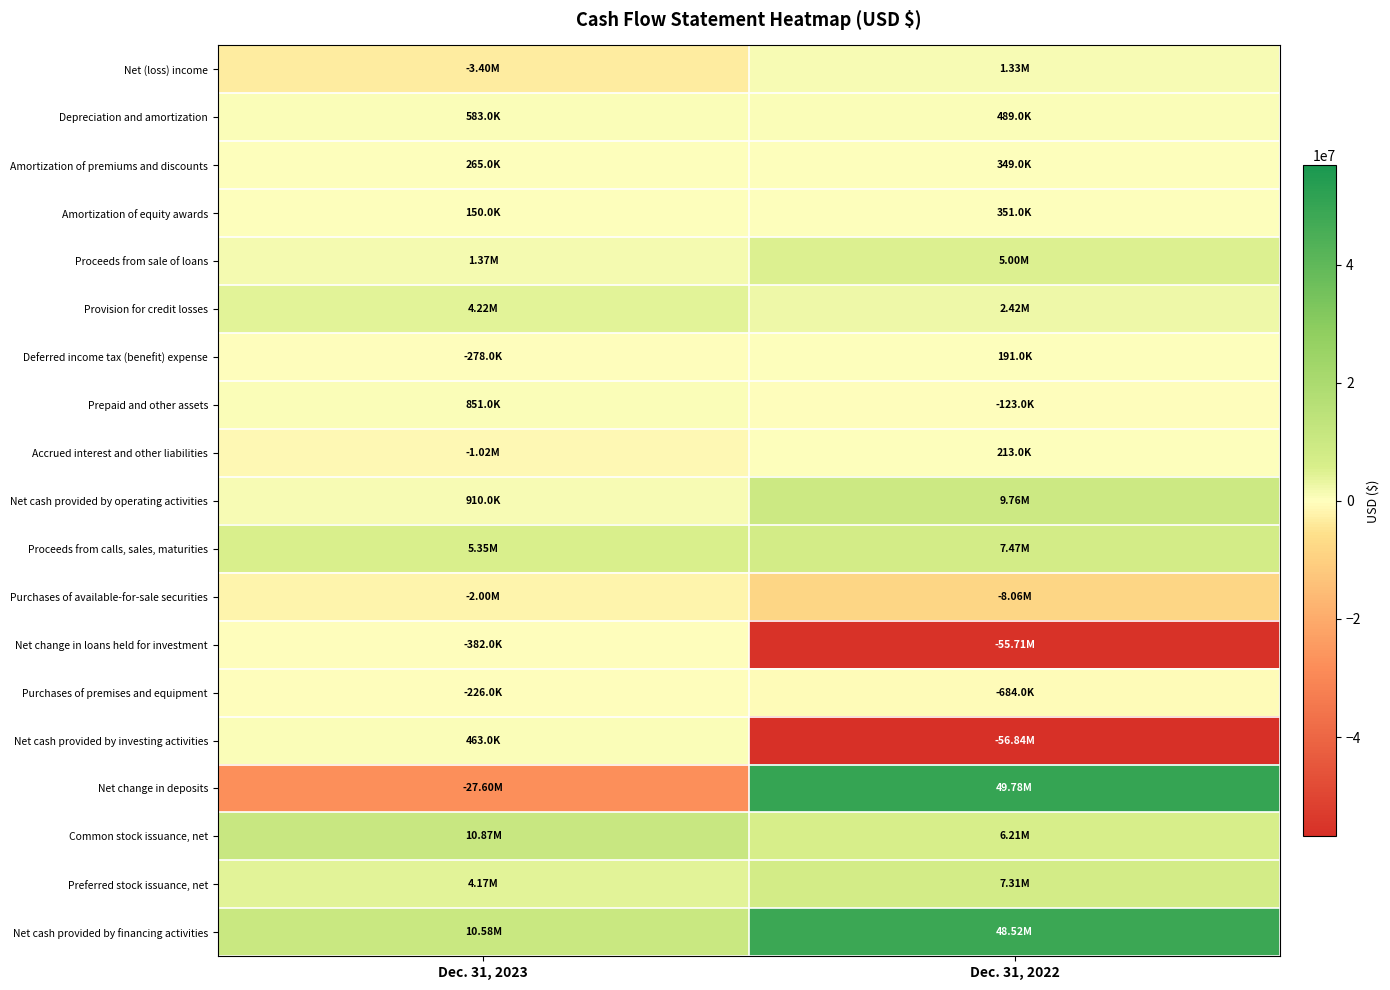

Between Dec. 31, 2023 and Dec. 31, 2022, which series saw the biggest shift?

Net change in deposits